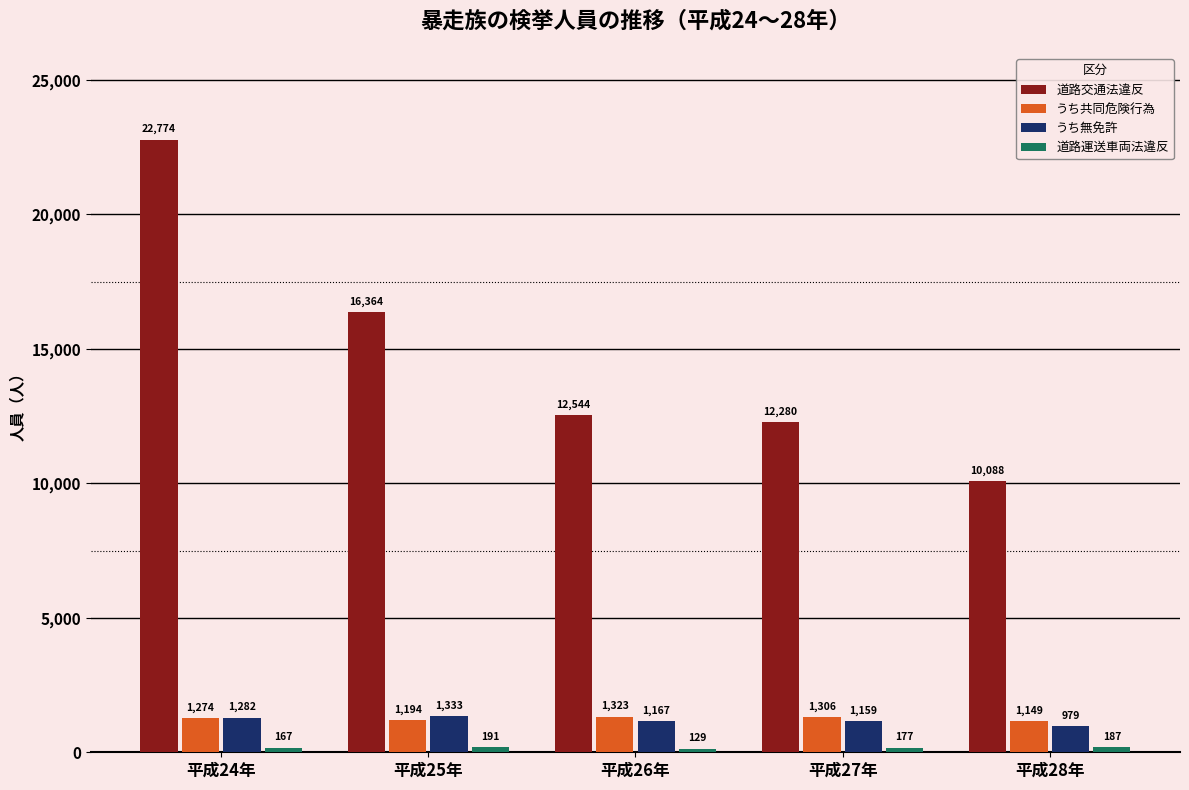

What is the average value of the うち共同危険行為 series?

1249